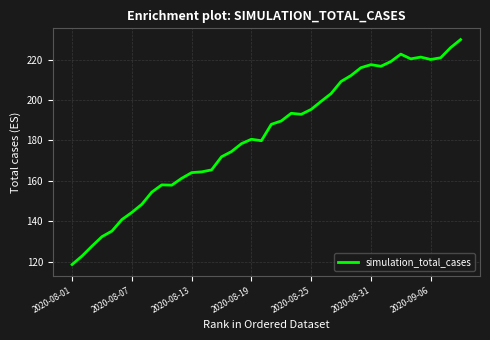

What is the greatest value displayed?

230.0